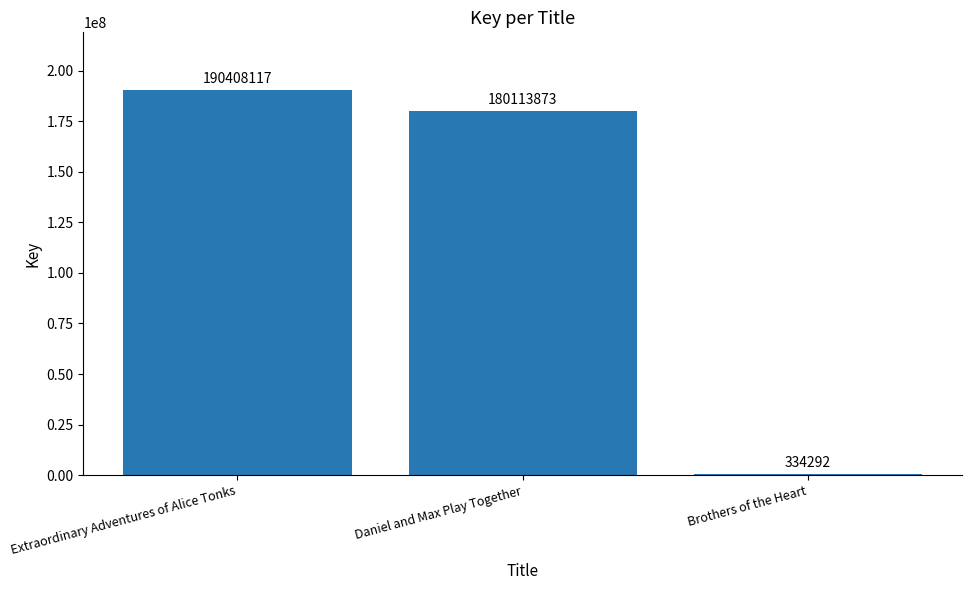

At which category does the chart reach its peak across all series?

Extraordinary Adventures of Alice Tonks